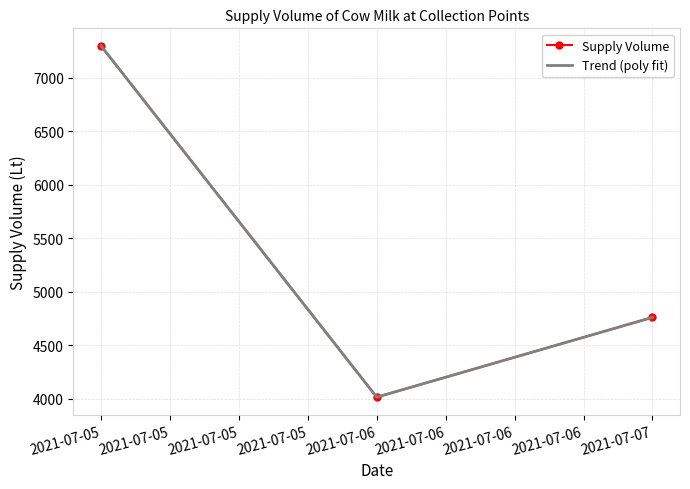

The Trend (poly fit) series shows 6169.7 at 2021-07-06. True or false?

False